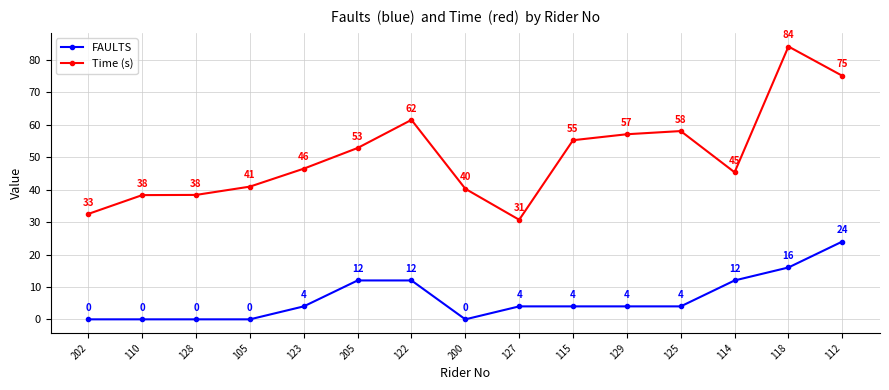

List the series in order of their peak value, lowest first.

FAULTS, Time (s)